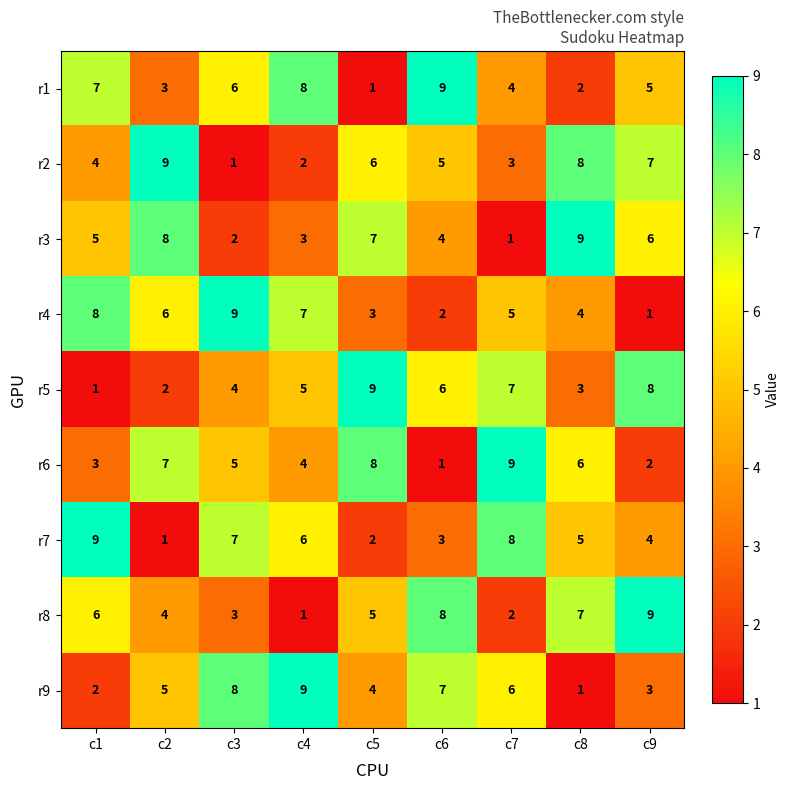

How many categories are shown in the chart?

9